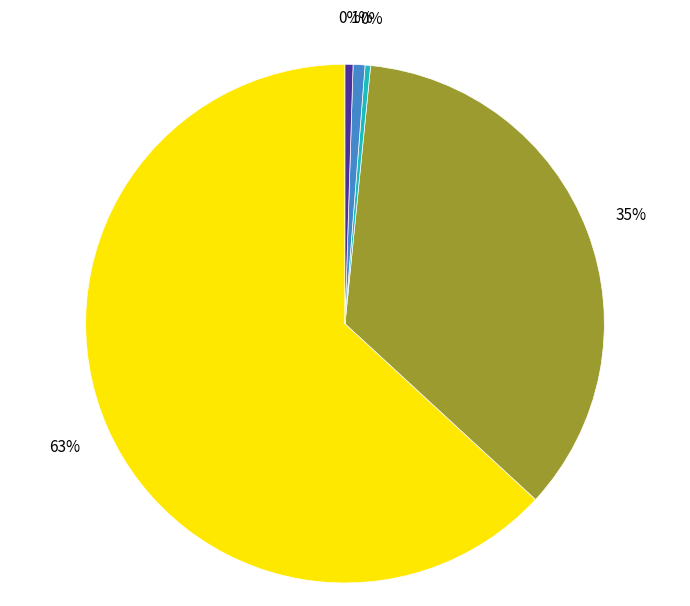

To the nearest percent, what is the average slice percentage?

20%